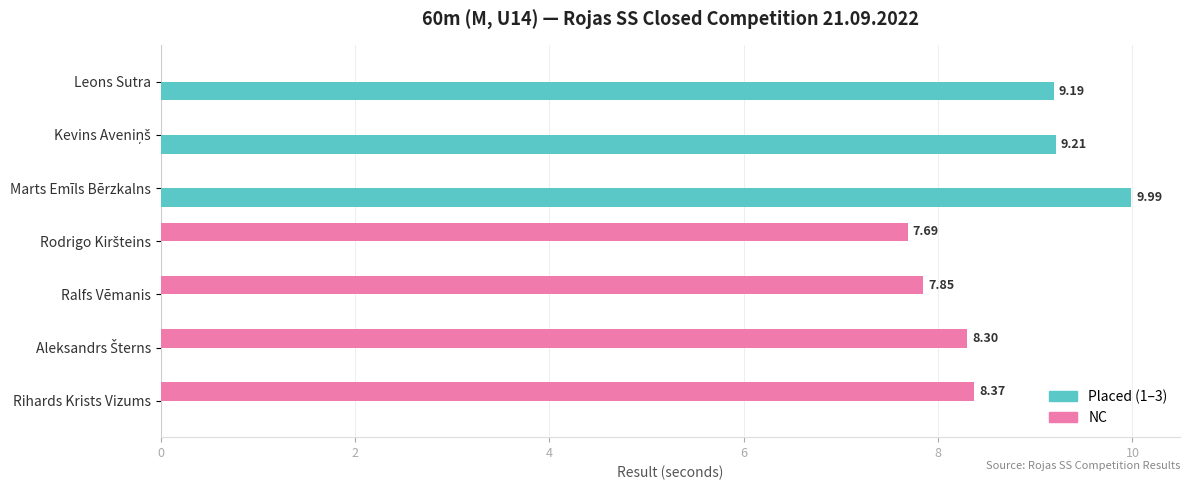

What is the total value across all series at Rihards Krists Vizums?

8.4